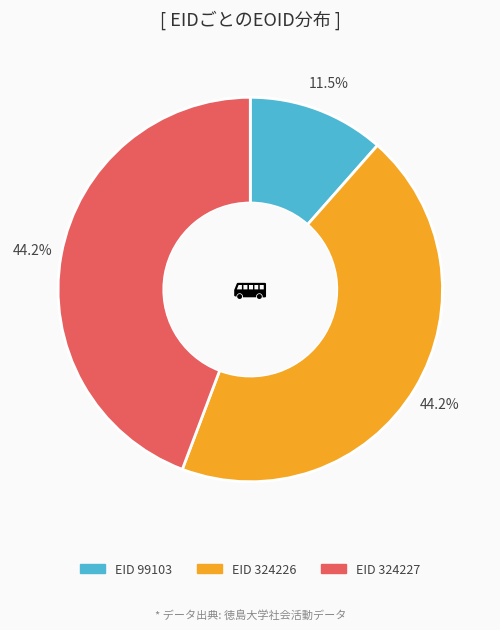

Does any single category account for the majority?

No